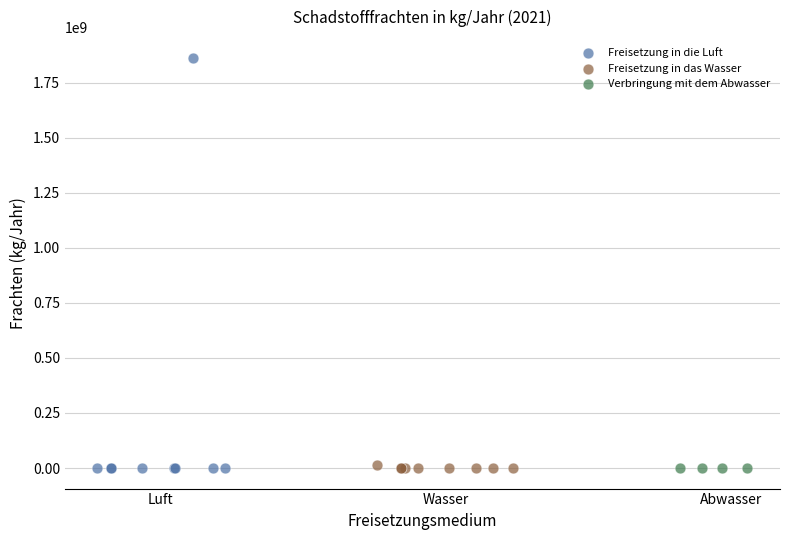

Which series has the widest spread of Y values?

Freisetzung in die Luft